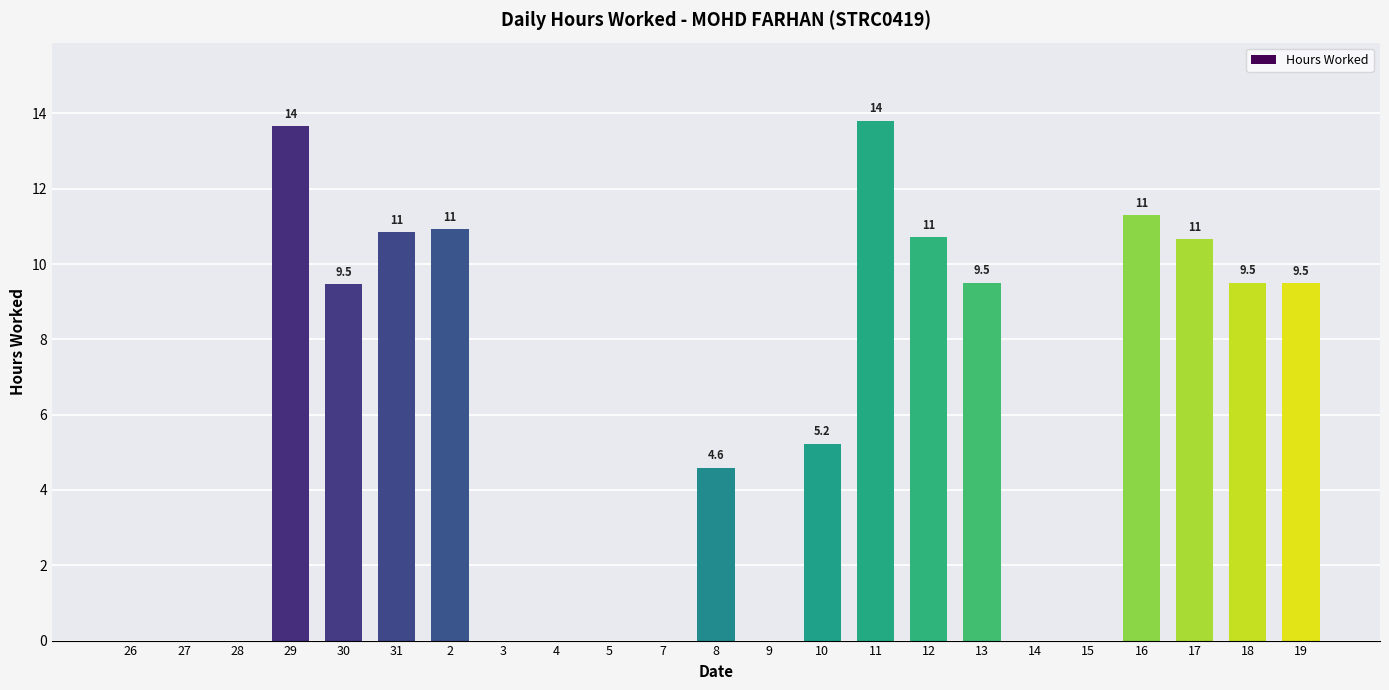

What position from the right is 2?

17